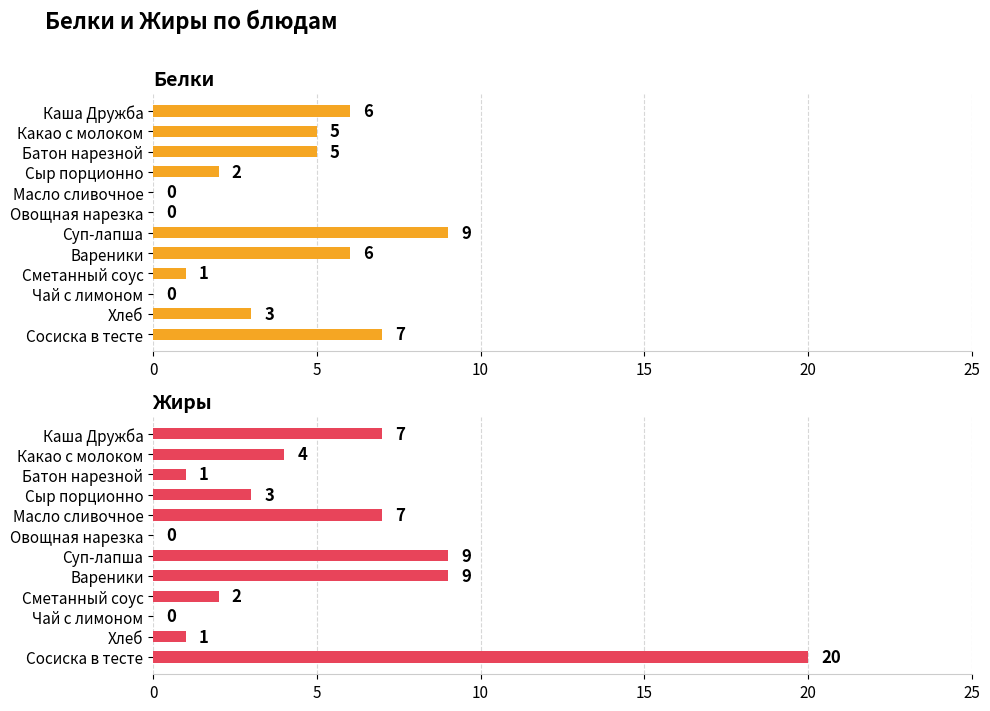

Is it true that Белки equals 6 at Каша Дружба?

True